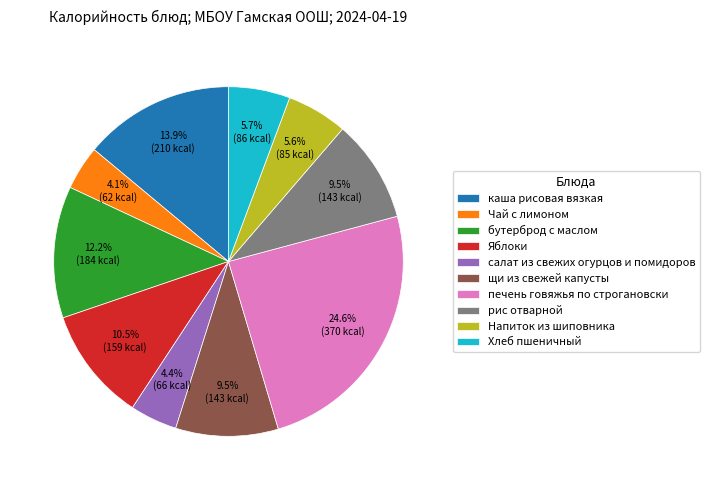

How many slices are in this pie chart?

10